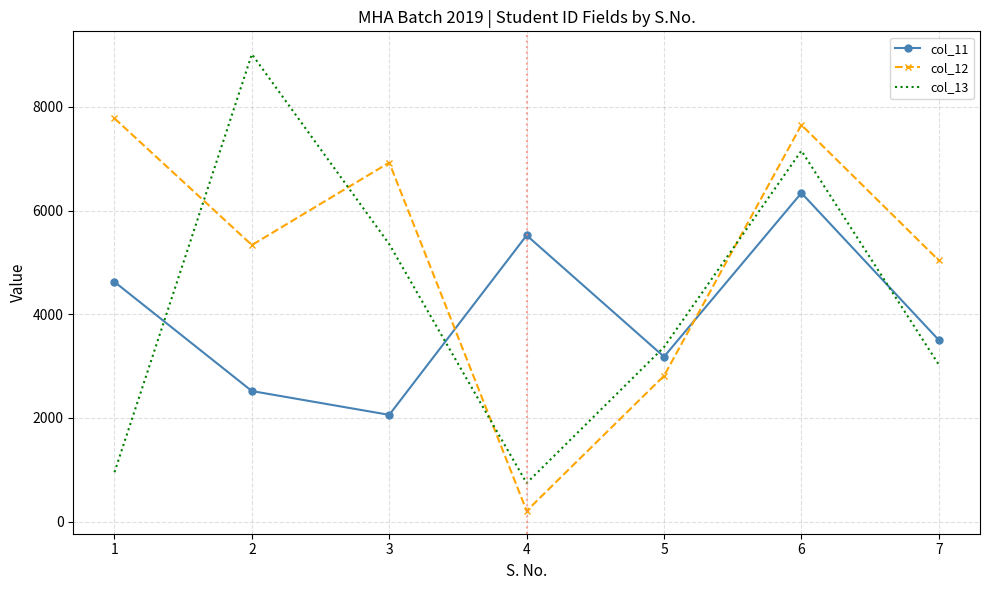

What are all the series names shown in the legend?

col_11, col_12, col_13